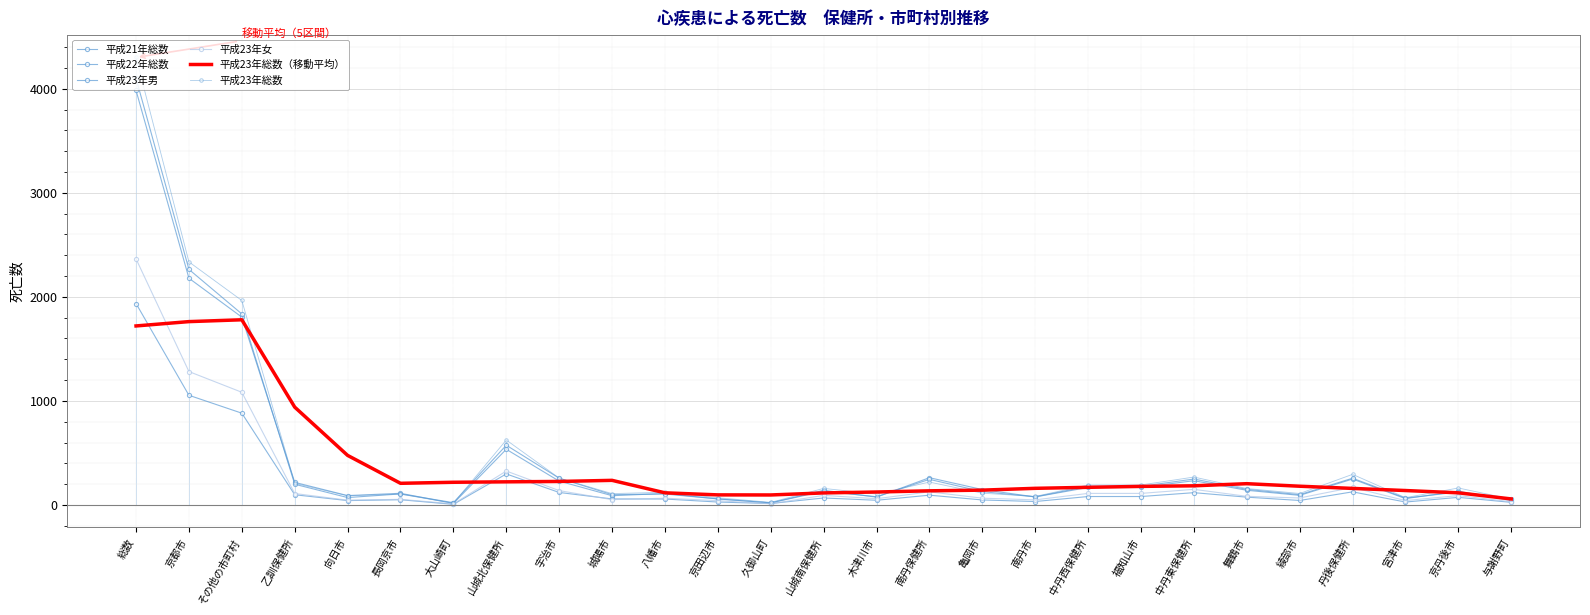

Reading right to left, extract all data points from this chart.

平成21年総数: 42.0	132.0	61.0	249.0	92.0	141.0	233.0	168.0	168.0	77.0	148.0	262.0	75.0	141.0	20.0	58.0	110.0	89.0	229.0	535.0	15.0	112.0	90.0	217.0	1805.0	2179.0	3984.0
平成22年総数: 60.0	124.0	66.0	257.0	99.0	150.0	249.0	179.0	179.0	78.0	128.0	246.0	79.0	132.0	20.0	58.0	105.0	99.0	257.0	574.0	22.0	106.0	71.0	199.0	1836.0	2264.0	4100.0
平成23年男: 25.0	73.0	28.0	126.0	43.0	75.0	118.0	81.0	81.0	33.0	48.0	94.0	45.0	67.0	14.0	28.0	57.0	58.0	120.0	298.0	6.0	50.0	42.0	98.0	882.0	1054.0	1936.0
平成23年女: 31.0	90.0	42.0	168.0	67.0	83.0	150.0	111.0	111.0	49.0	65.0	126.0	60.0	92.0	11.0	41.0	65.0	51.0	138.0	326.0	10.0	54.0	46.0	110.0	1083.0	1282.0	2365.0
平成23年総数（移動平均）: 57.8	116.6	138.6	159.0	180.0	204.4	184.0	178.4	169.4	159.8	142.4	135.8	124.4	115.6	96.0	96.8	116.6	236.4	225.8	222.2	218.0	208.0	476.2	940.2	1779.6	1762.0	1720.4
平成23年総数: 56.0	163.0	70.0	294.0	110.0	158.0	268.0	192.0	192.0	82.0	113.0	220.0	105.0	159.0	25.0	69.0	122.0	109.0	258.0	624.0	16.0	104.0	88.0	208.0	1965.0	2336.0	4301.0